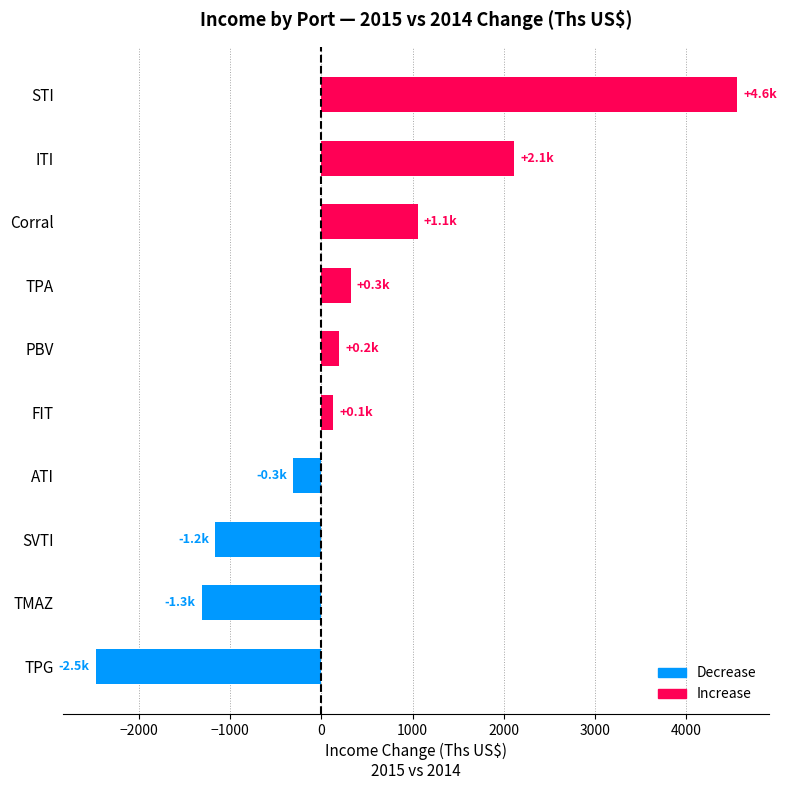

Which category has the highest value across all series?

STI